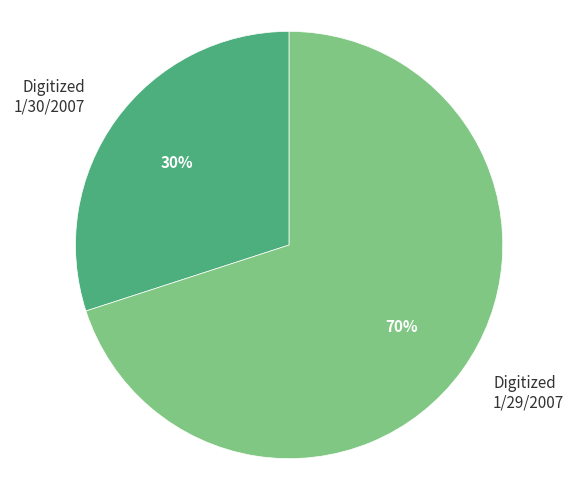

How many segments does this pie chart have?

2